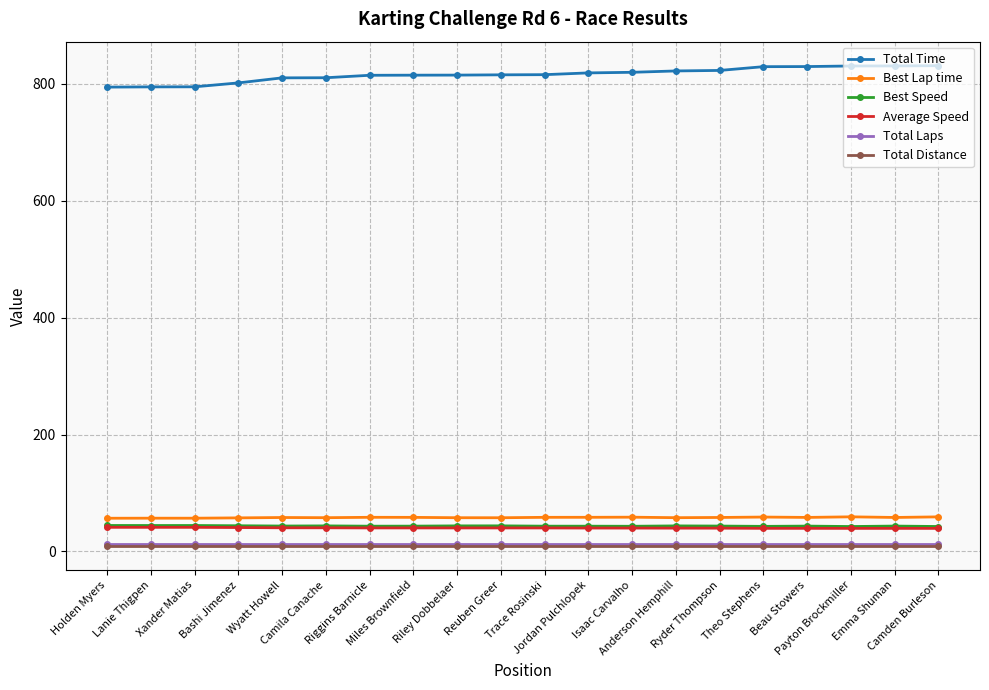

What is the difference between the highest and lowest values at Xander Matias?

786.0